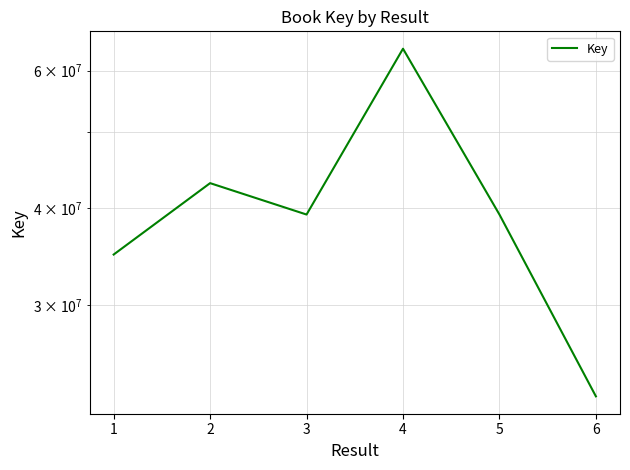

Where is the data nearest to the value 43472933?

2